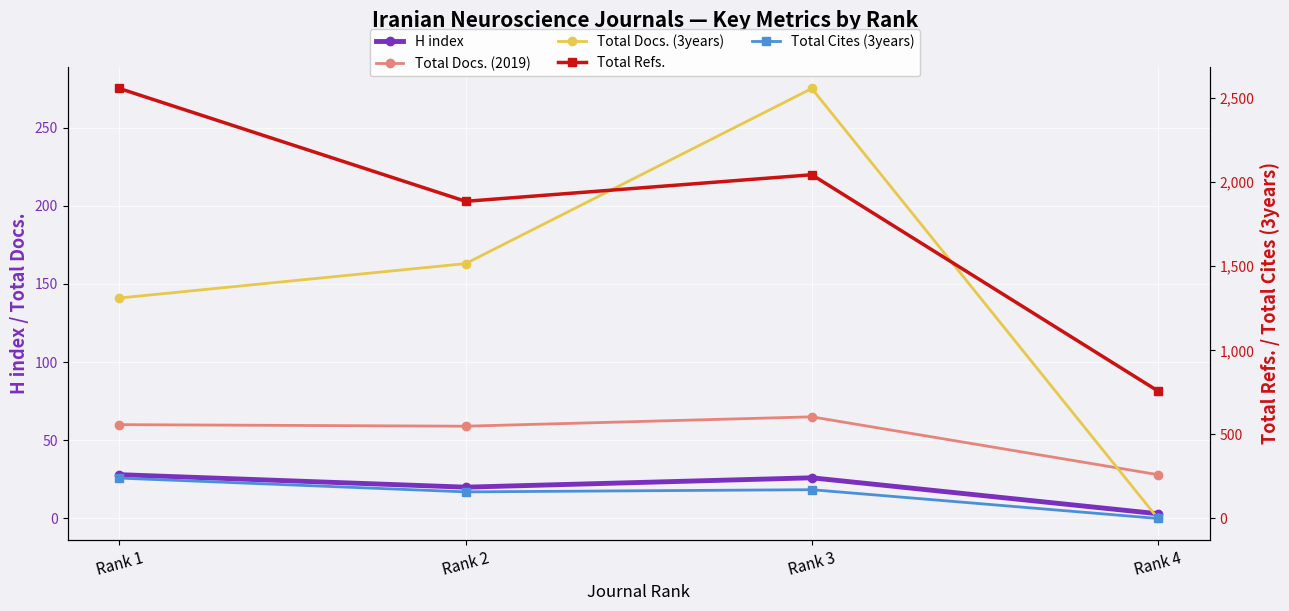

The value of Total Docs. (3years) at Rank 4 is 0. True or false?

True